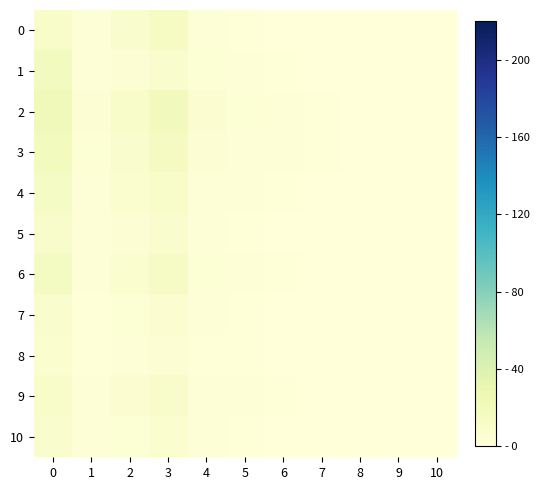

Which series has the widest spread of values?

2